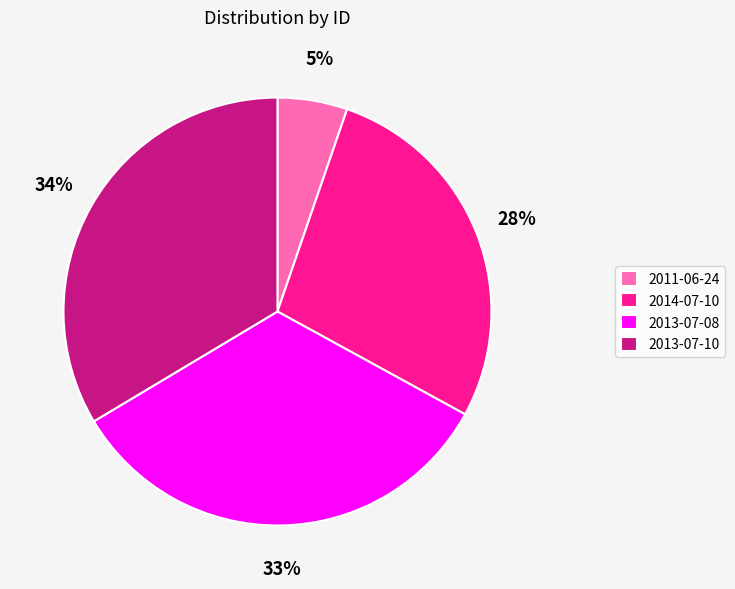

Do 2011-06-24 and 2013-07-08 together represent more than half of the pie?

No